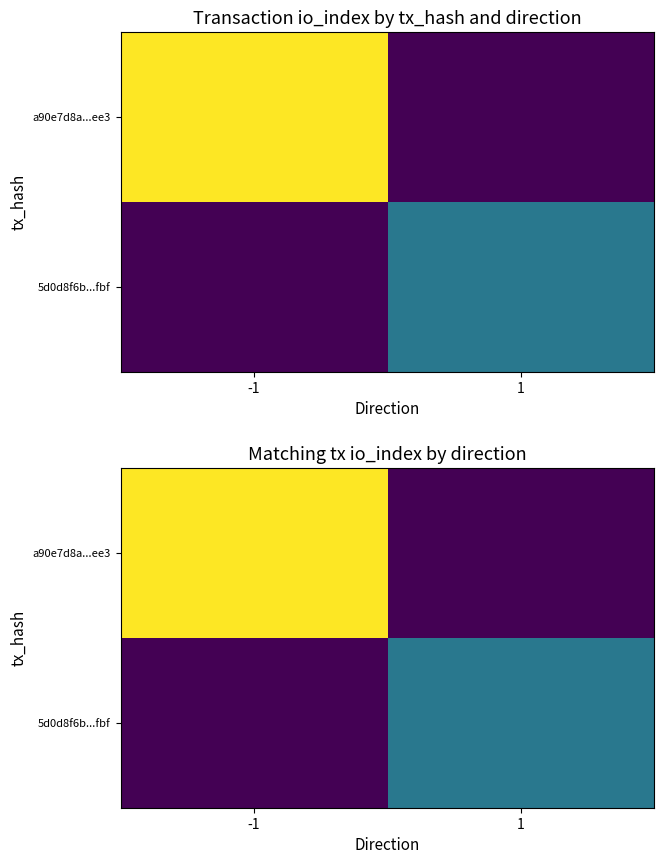

Is it true that a90e7d8a...ee3 equals 2 at -1?

False